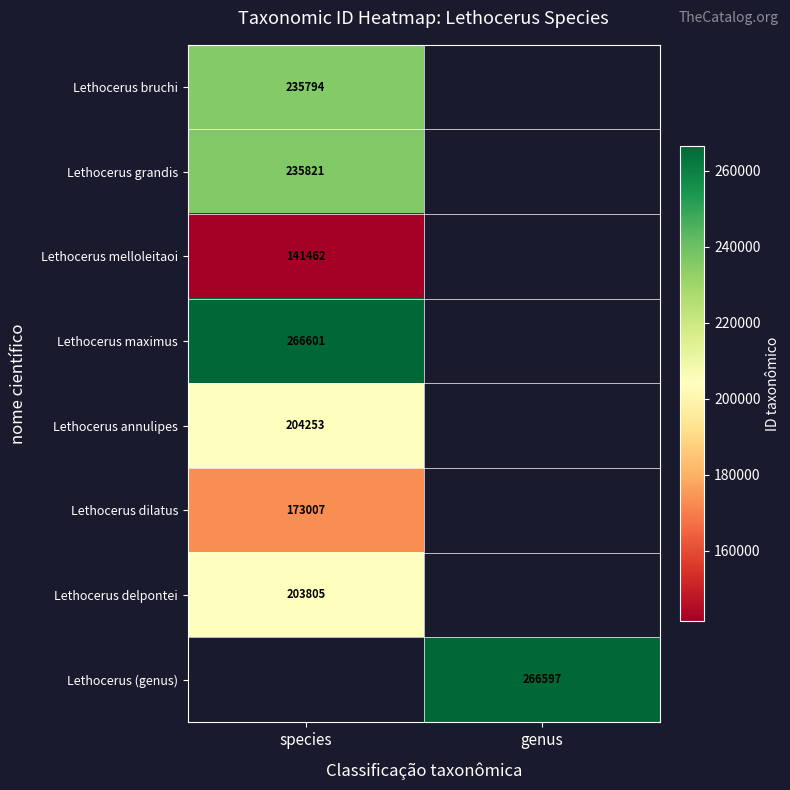

The value of Lethocerus delpontei at species is 82834. True or false?

False